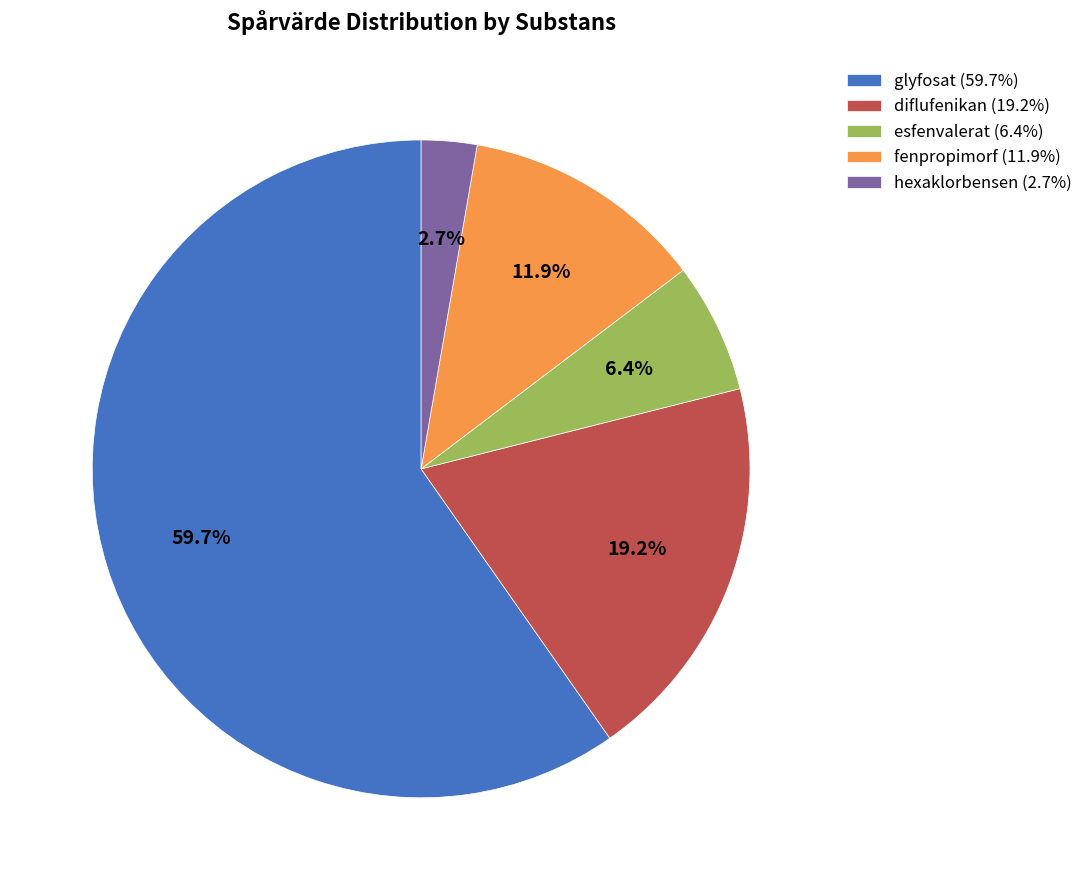

To the nearest percent, what is the difference between the largest and smallest slice percentages?

57%